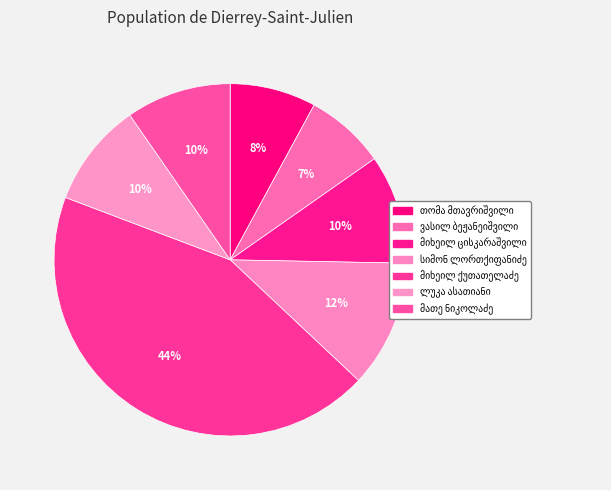

What percentage do სიმონ ლორთქიფანიძე and თომა მთავრიშვილი together represent?

19.6%